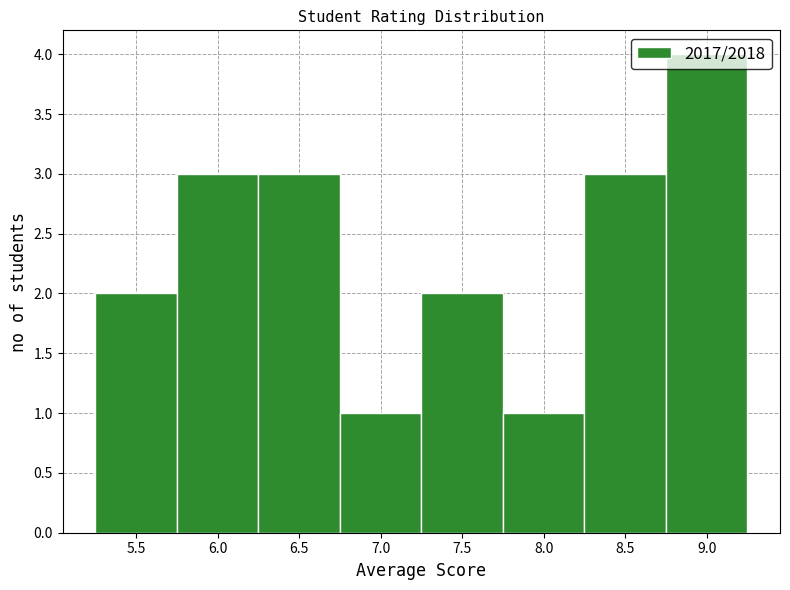

Which range on the x-axis has the tallest bar?

8.75 to 9.25